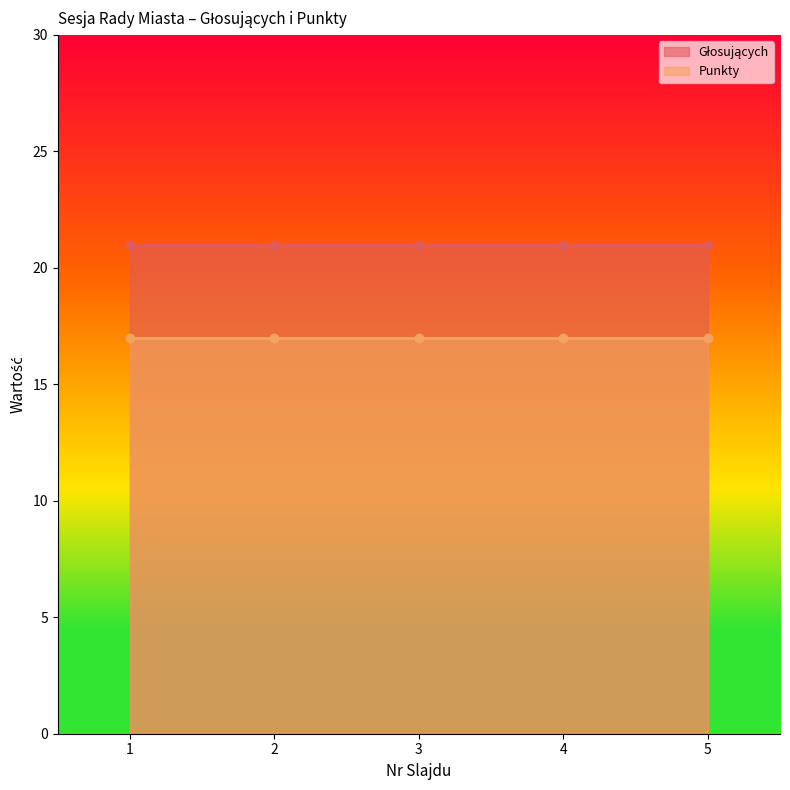

Which series has the largest total across all categories?

Głosujących